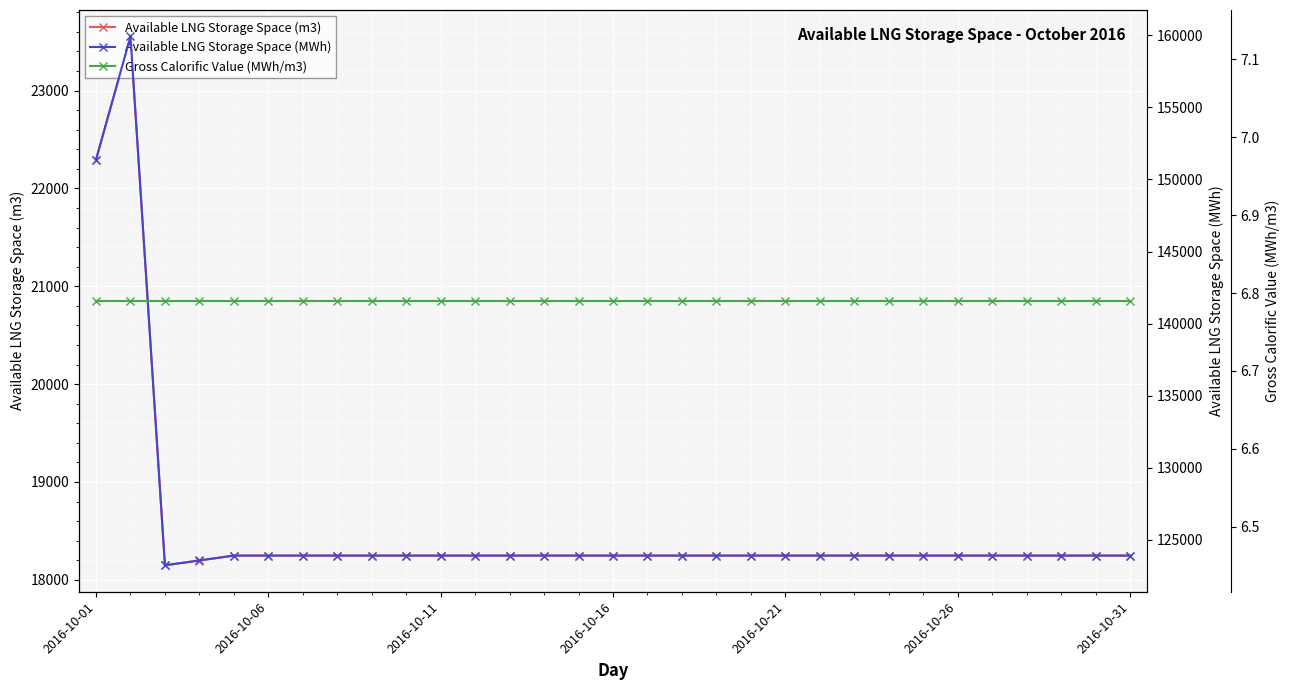

True or false: Available LNG Storage Space (m3) has more than 0 interior local peaks.

True